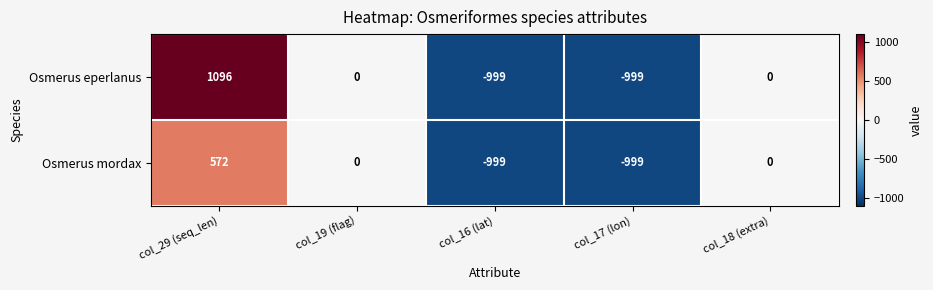

What is the smallest value displayed?

-999